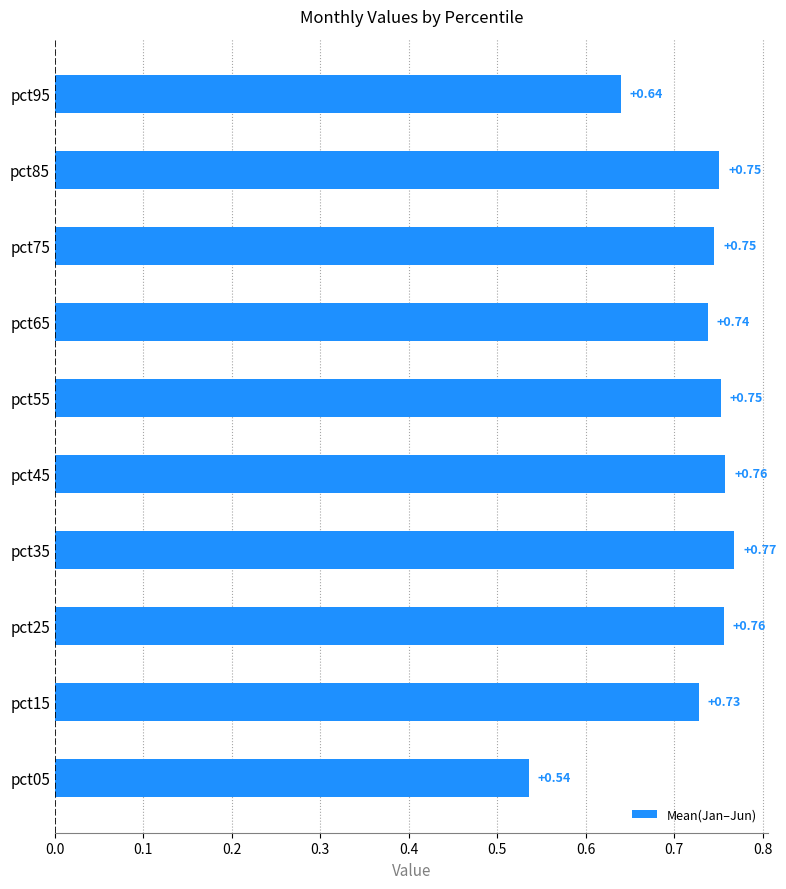

Does the chart contain any negative values?

No